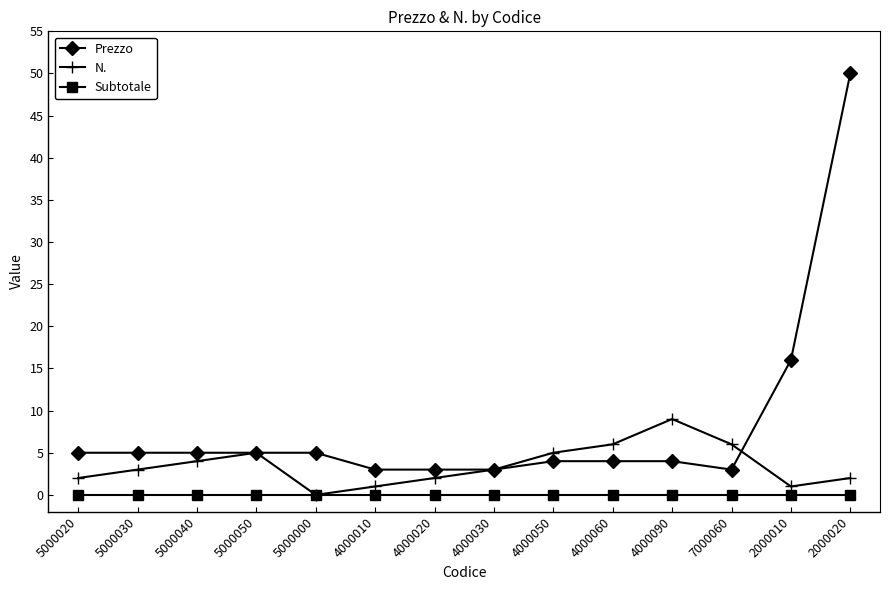

Reading left to right, list all the values displayed in this chart.

Prezzo: 5	5	5	5	5	3	3	3	4	4	4	3	16	50
N.: 2	3	4	5	0	1	2	3	5	6	9	6	1	2
Subtotale: 0	0	0	0	0	0	0	0	0	0	0	0	0	0